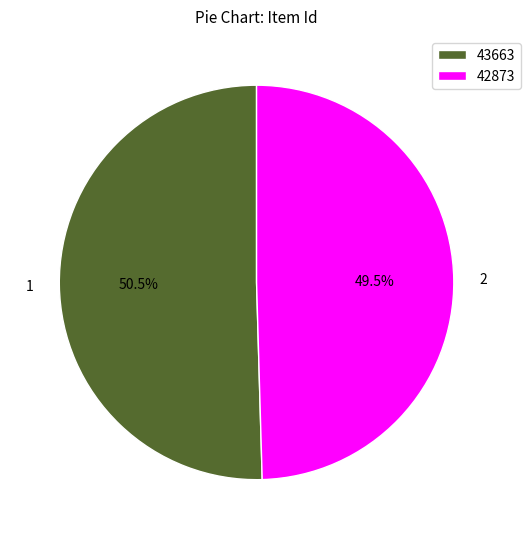

Count the number of slices in the pie.

2